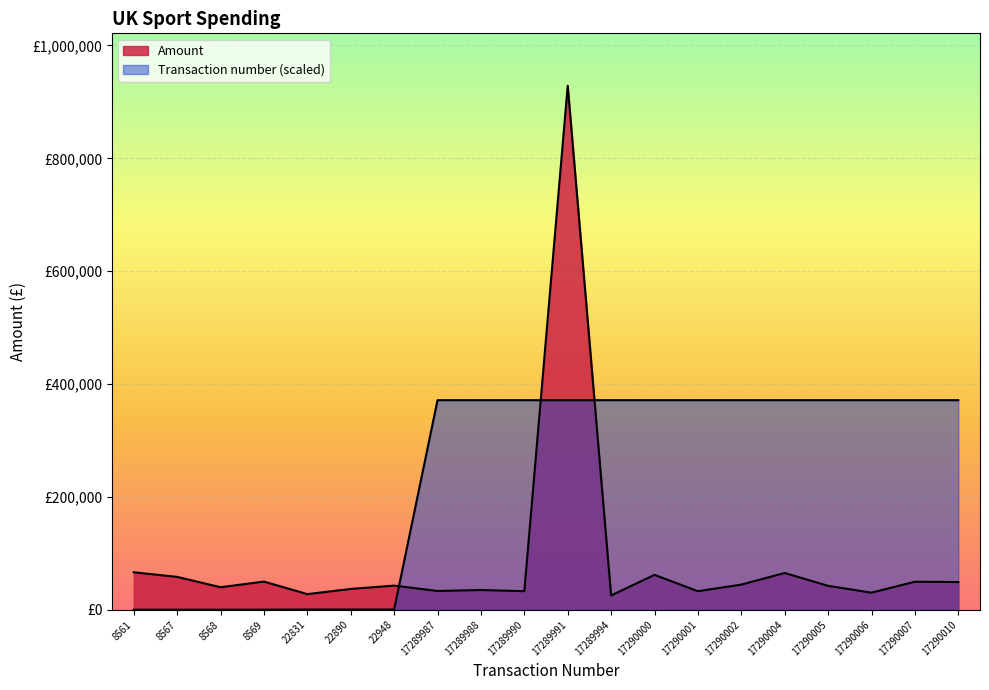

How many data points in Amount are less than 42882?

10